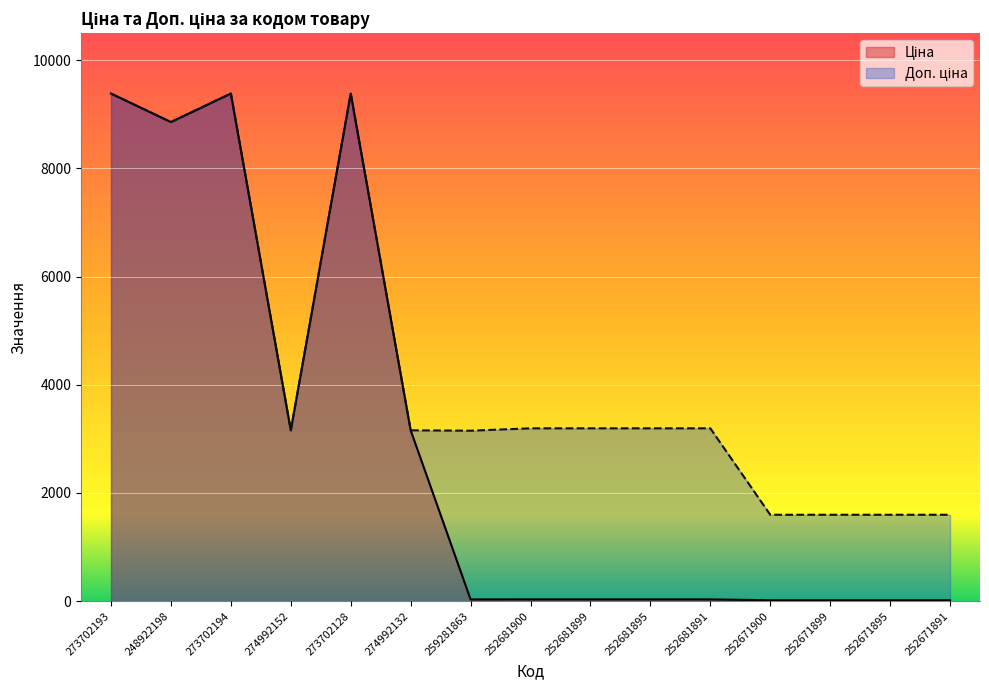

What is the label of the 7th point from the right?

252681899